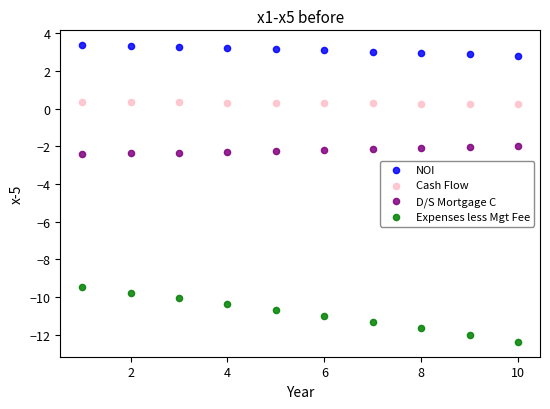

Which series has the largest Y range (max minus min)?

Expenses less Mgt Fee